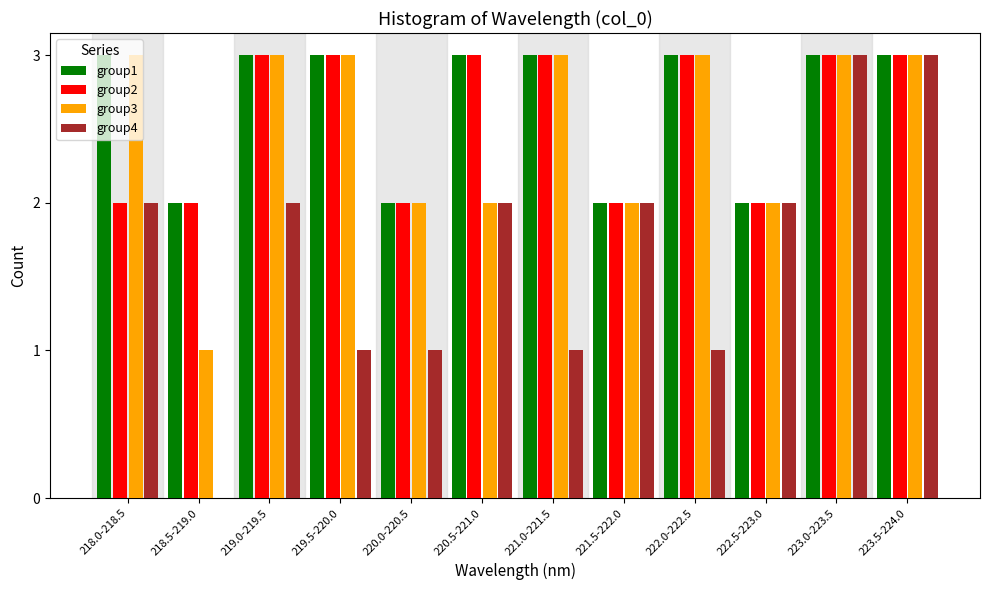

Is the value of group2 at 219.5-220.0 greater than the value of group4 at 219.0-219.5?

Yes